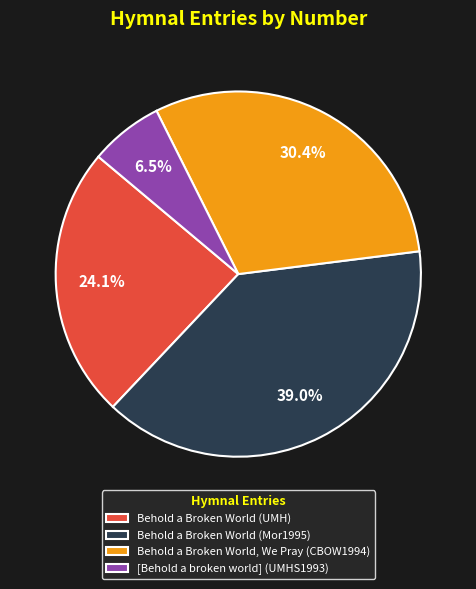

The Behold a Broken World (UMH) slice represents 17% of the pie. True or false?

False